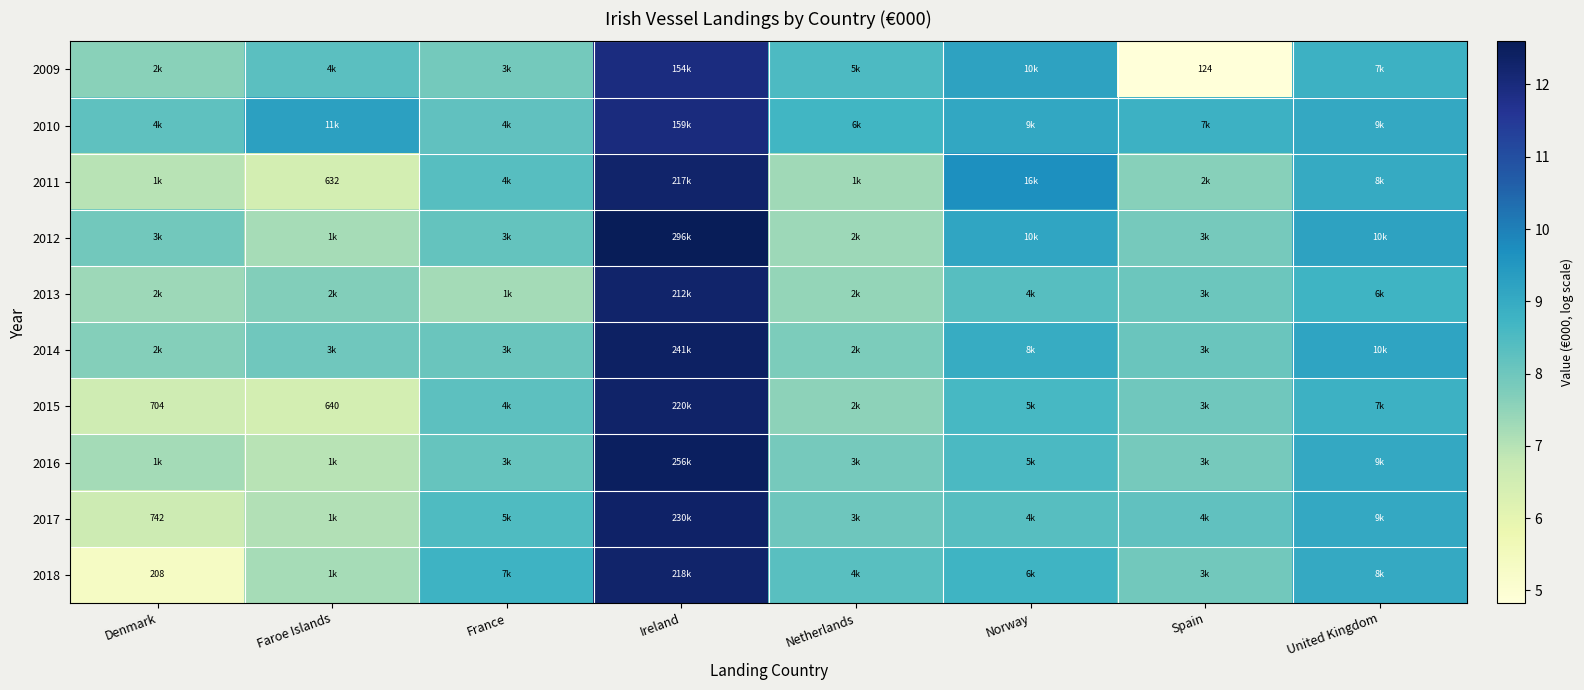

What is the spread (max minus min) of values at Denmark?

2.9